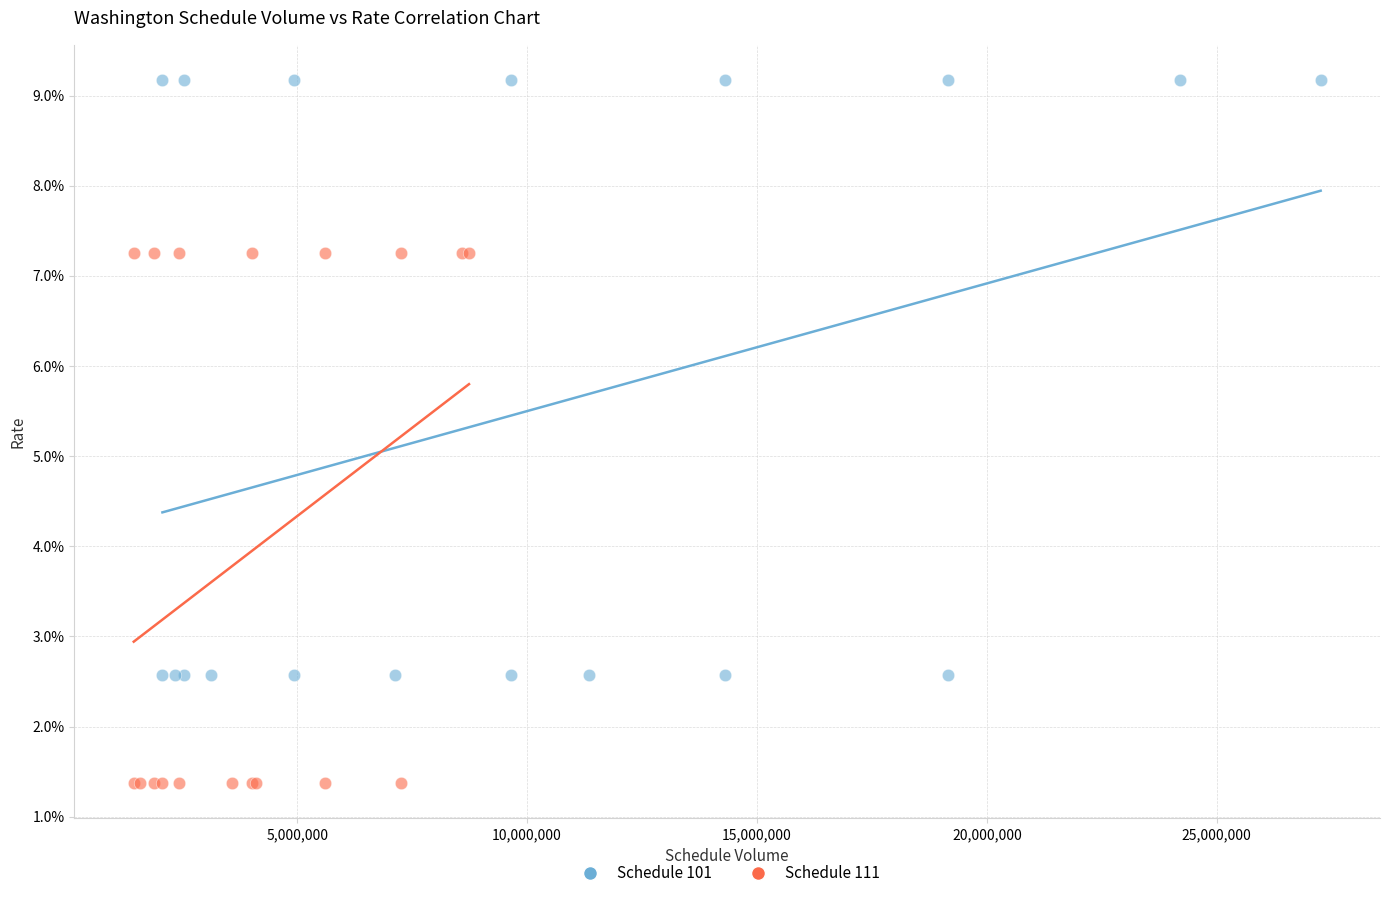

Which series reaches the minimum Y coordinate?

Schedule 111